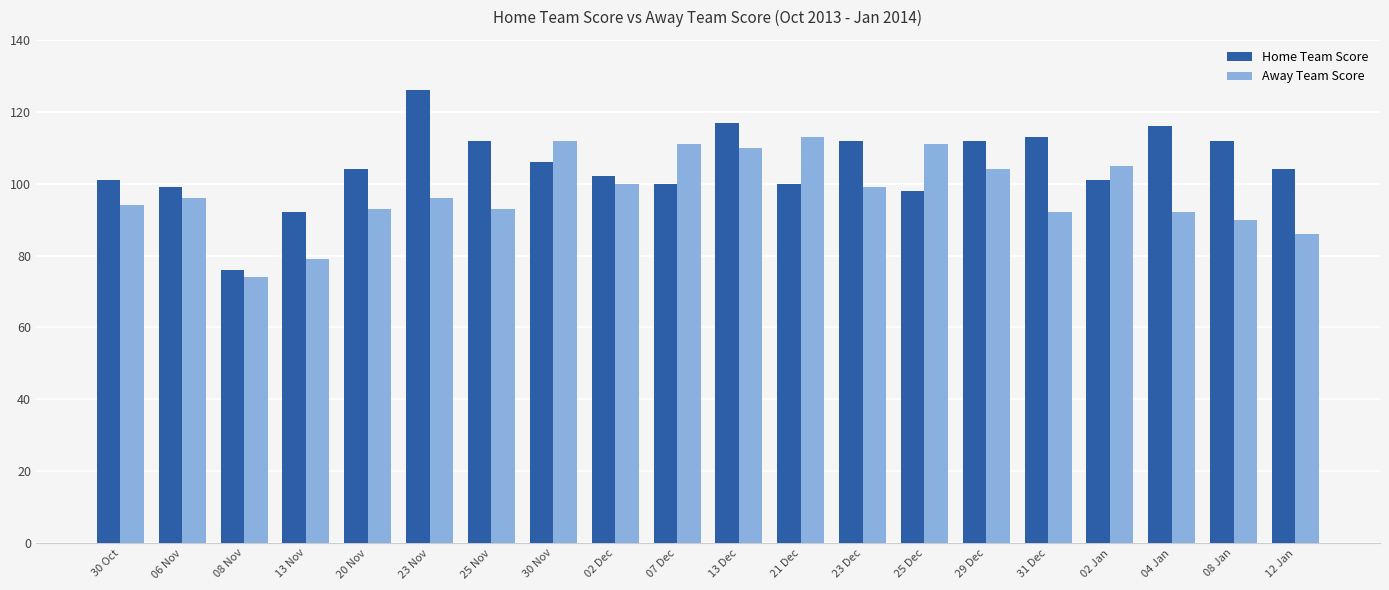

Are the bars horizontal?

No